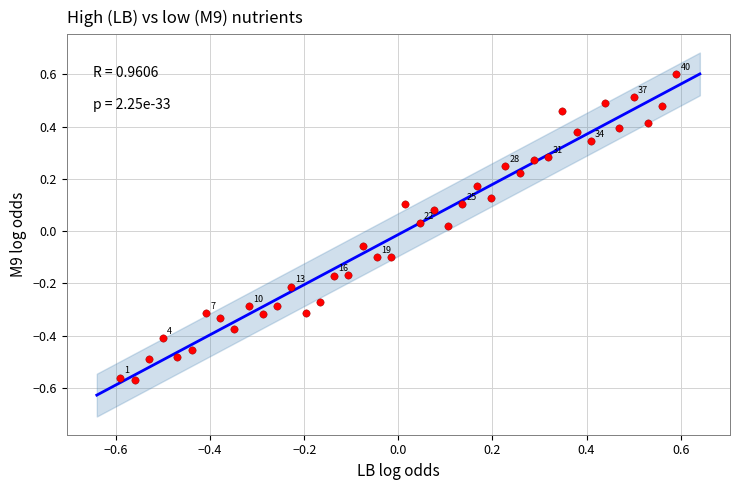

What is the range of X values (max minus min)?

1.2